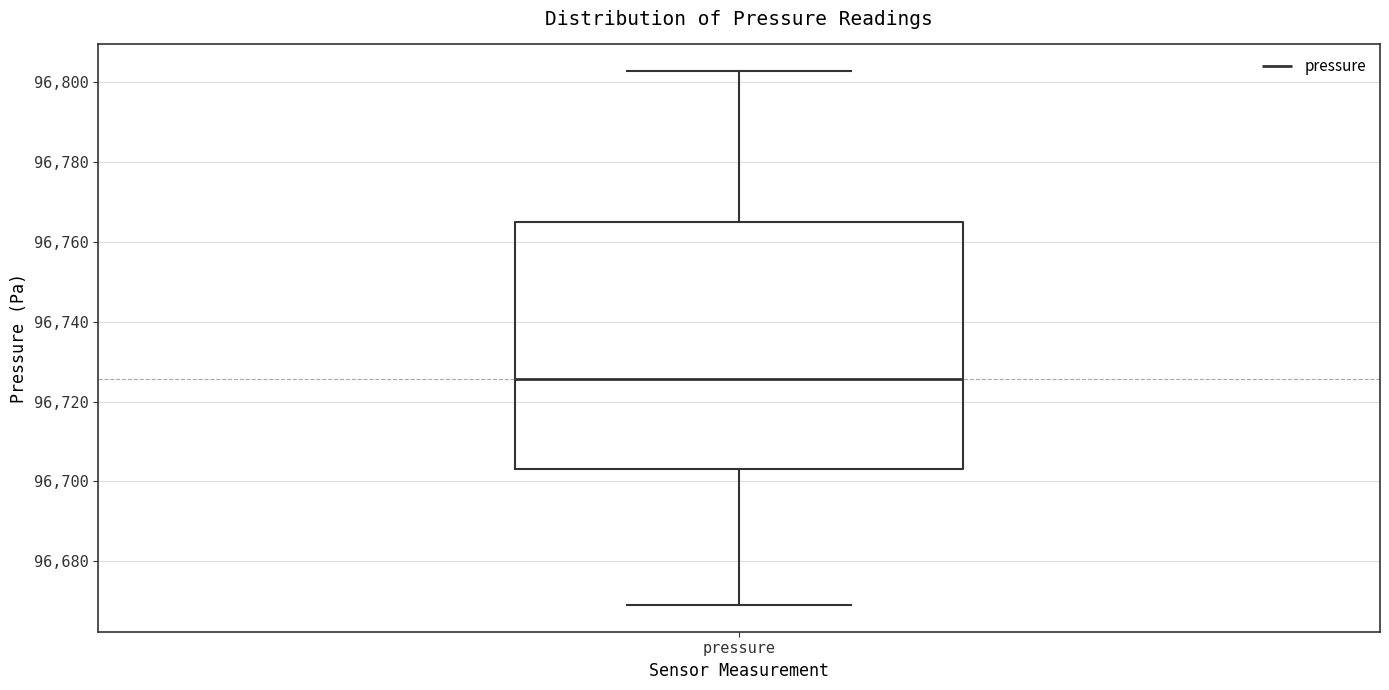

Read this box plot against the y-axis: the position of the median line, the range covered by the box, and the ends of both whiskers. The values are not printed on the chart, so give them approximately, as read against the axis.

median 96726, box 96704 to 96766, whiskers 96670 to 96802